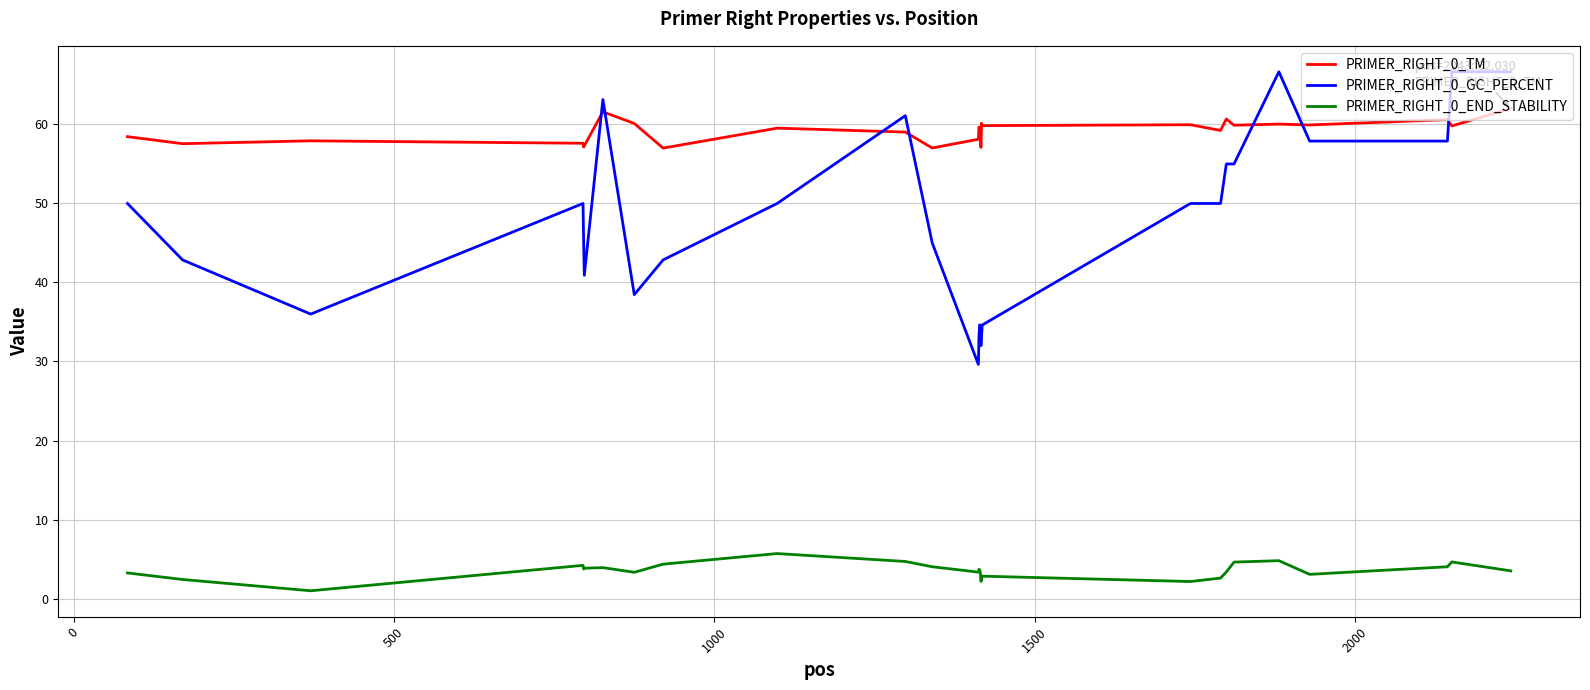

Which series has the largest total across all categories?

PRIMER_RIGHT_0_TM